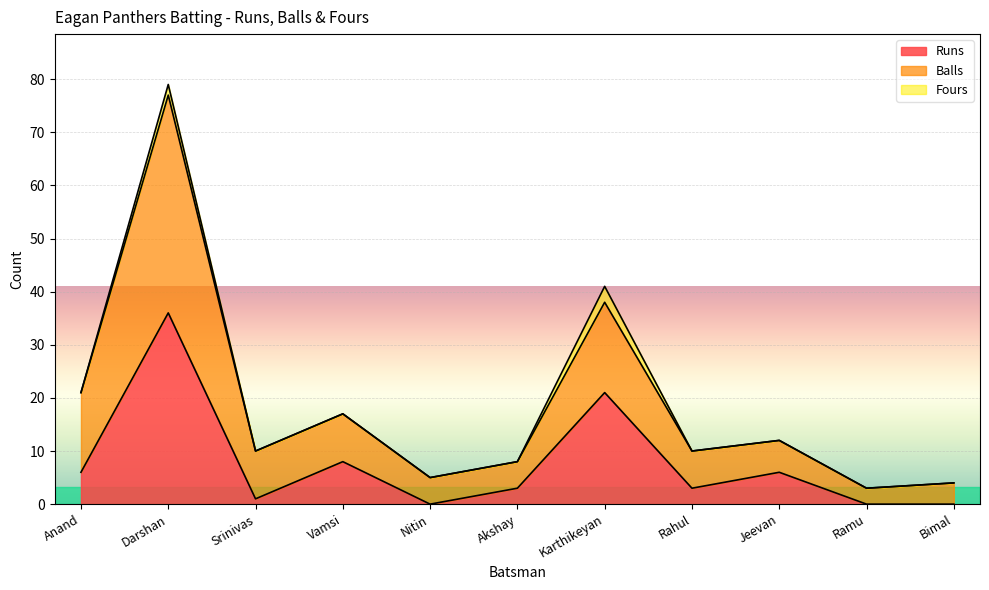

What is the spread (max minus min) of values at Akshay?

5